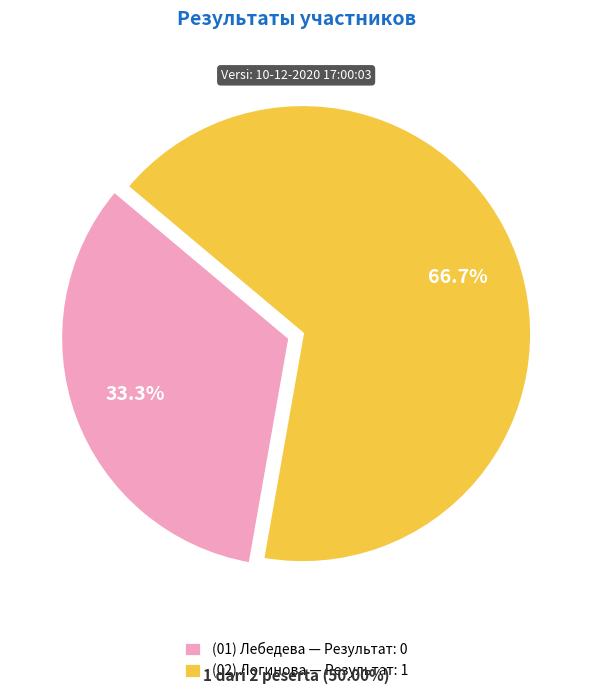

Which category has the smallest portion of the pie?

(01) Лебедева — Результат: 0